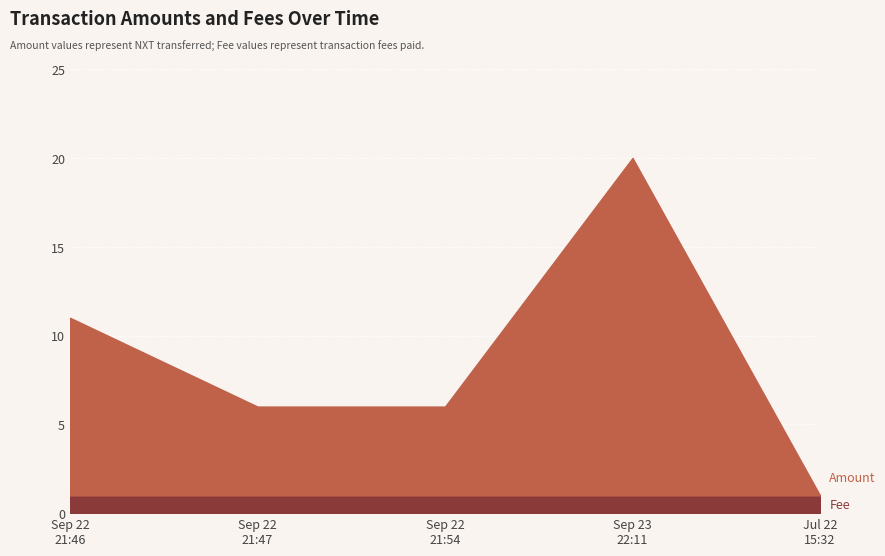

Which series has the largest total across all categories?

Amount